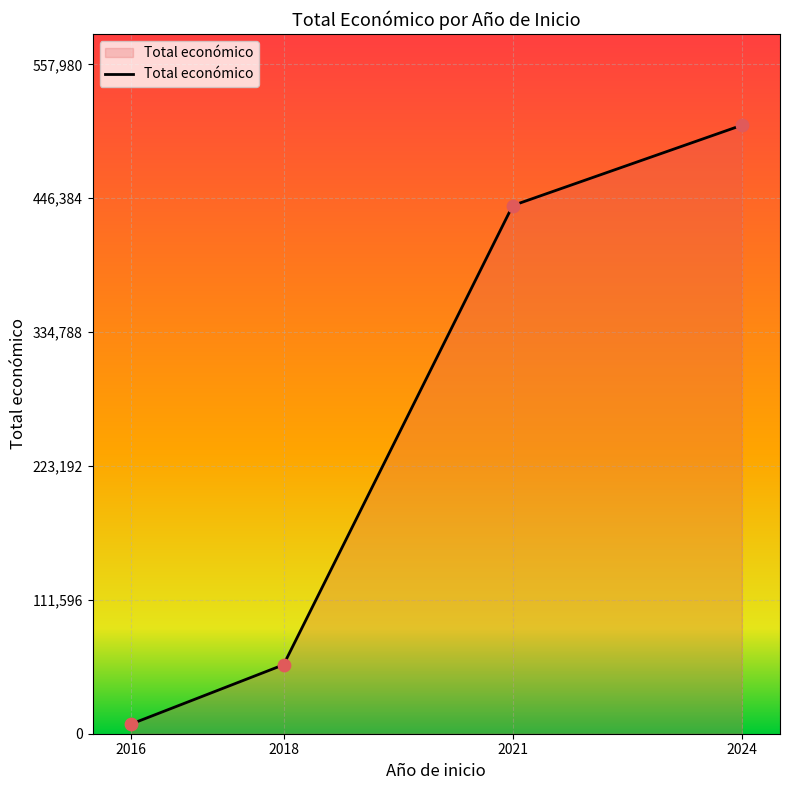

Between 2016 and 2018, which is larger?

2018